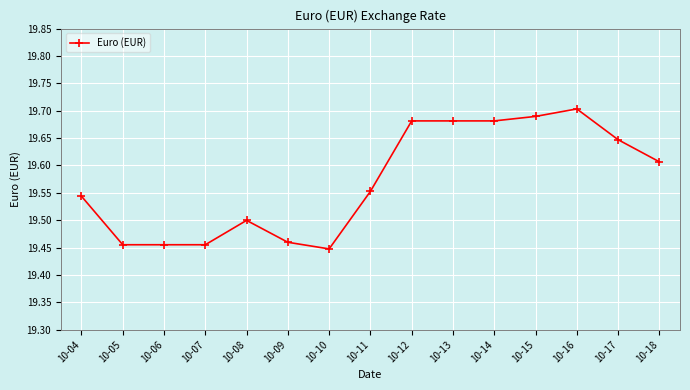

Between 10-09 and 10-10, which is larger?

10-09